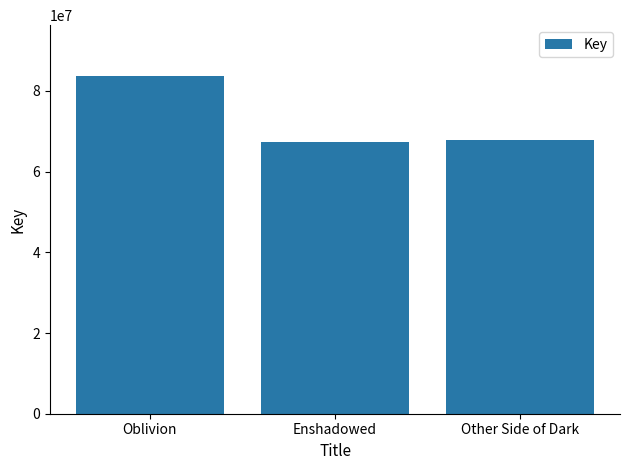

What is the greatest value displayed?

83751336